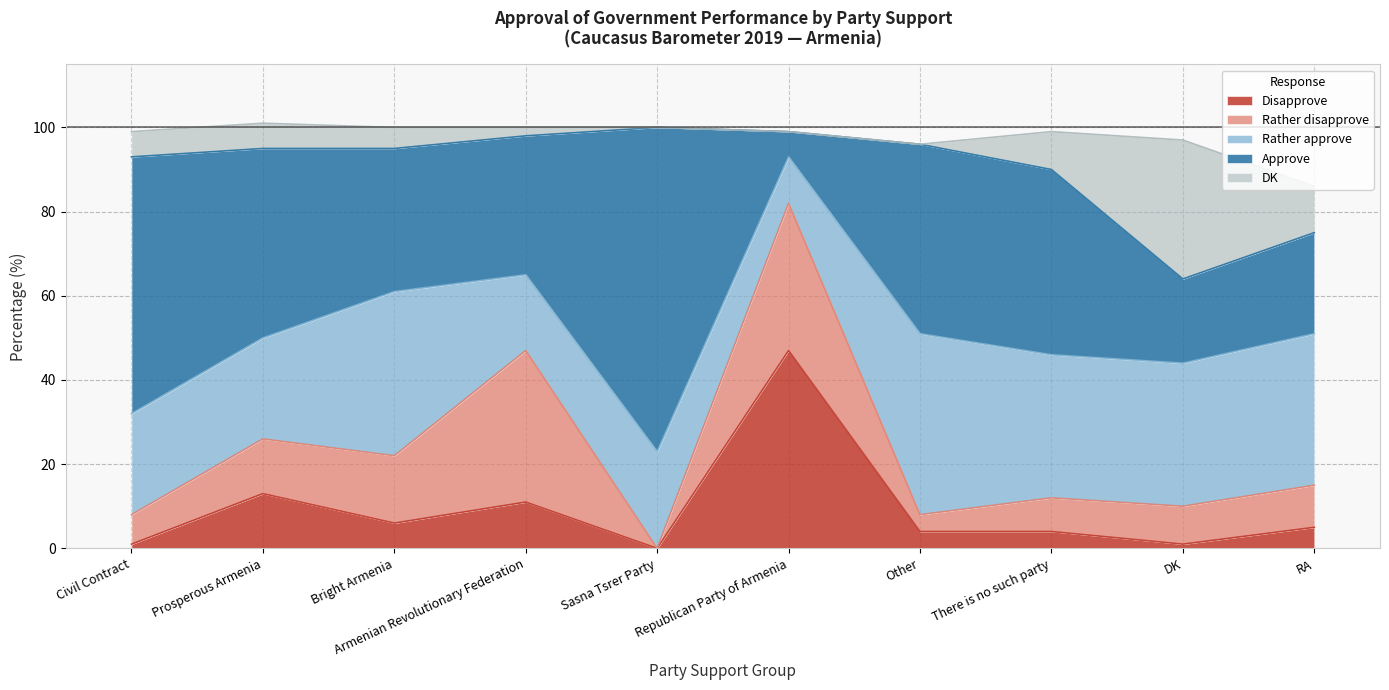

Is it true that Rather approve equals 24 at Prosperous Armenia?

True